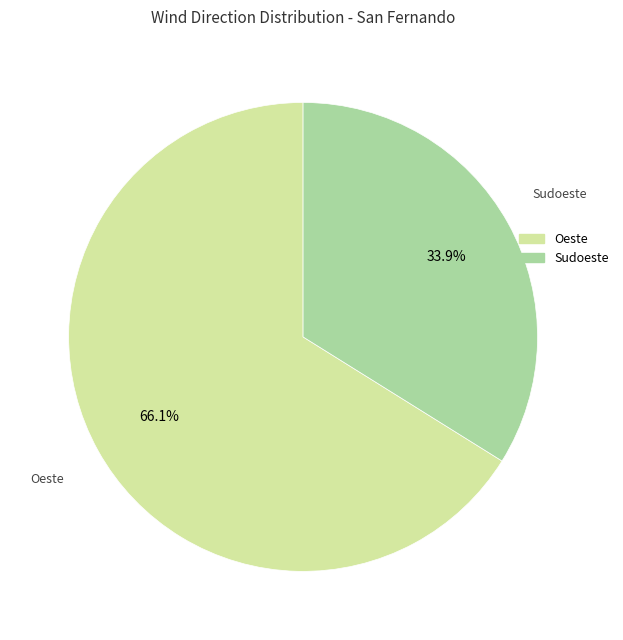

What is the total percentage of Sudoeste and Oeste?

100.0%